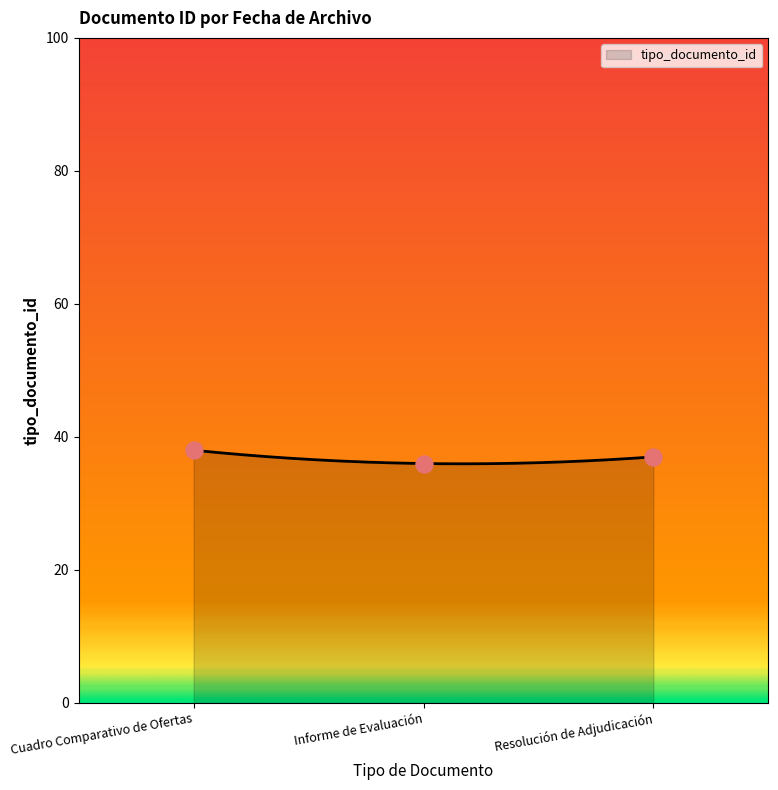

What is the minimum value for tipo_documento_id?

36.0